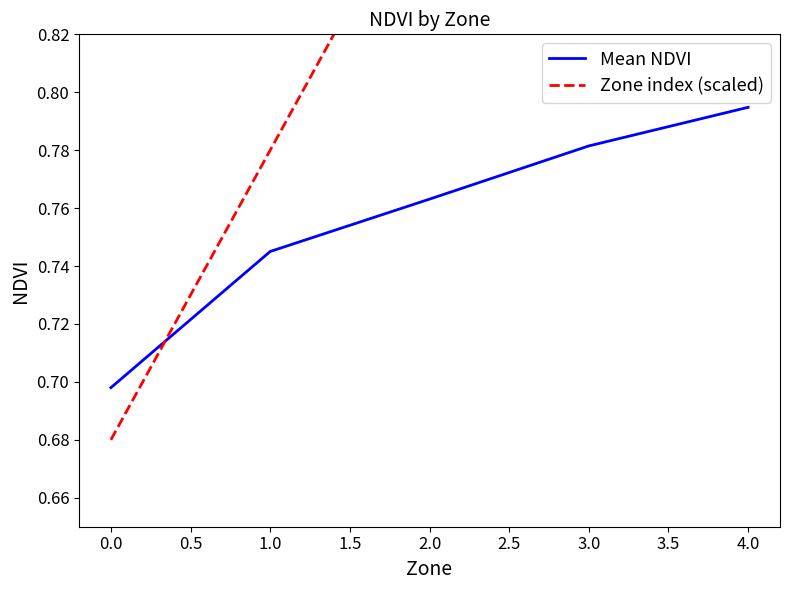

Rank the categories by Mean NDVI value from lowest to highest.

0.0, 1.0, 2.0, 3.0, 4.0